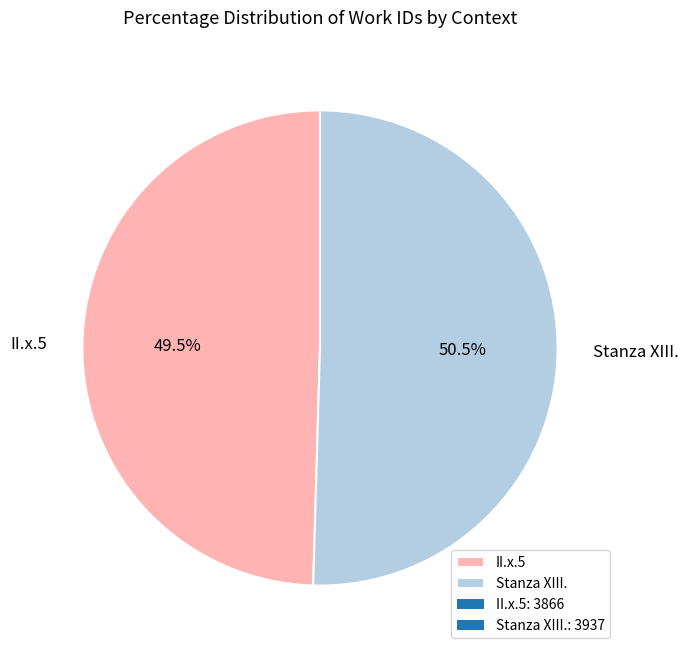

Which slice is the smallest?

II.x.5